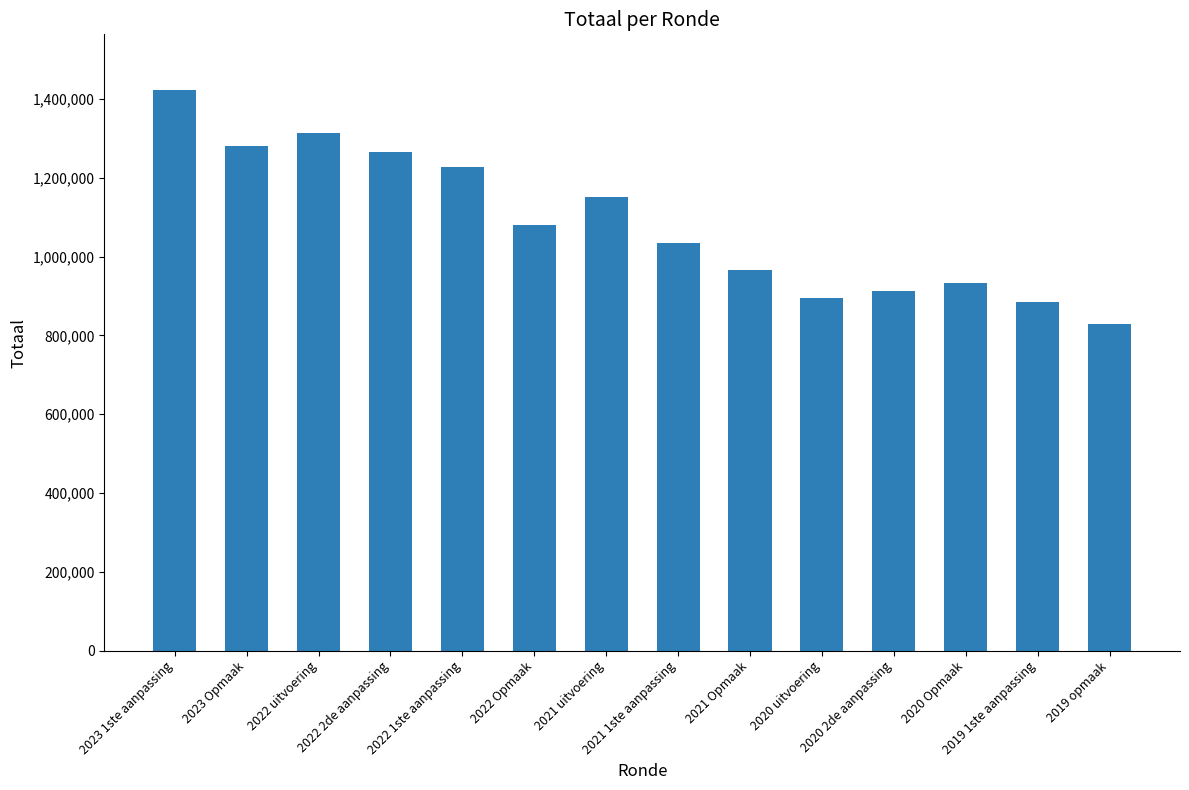

What is the sum of all values?

15193534